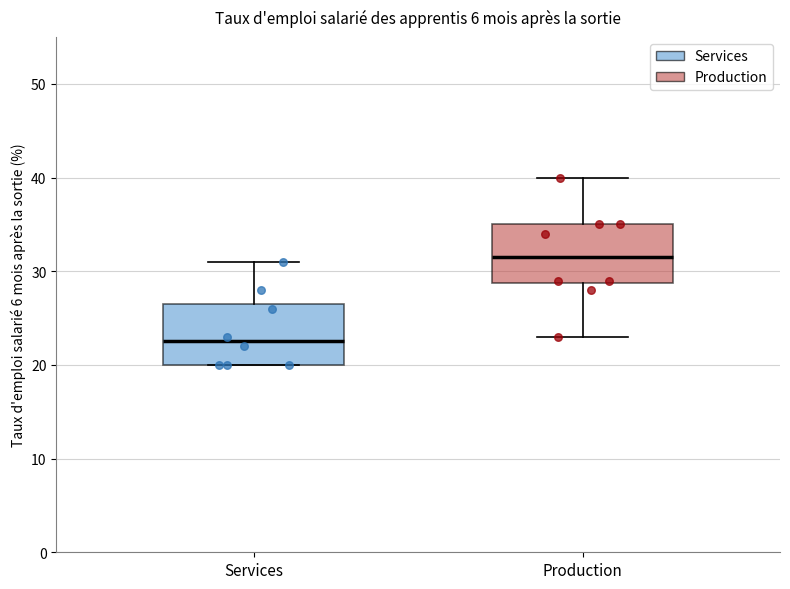

Where does the upper whisker of the box for Services end on the y-axis? The values are not printed on the chart, so give them approximately, as read against the axis.

31